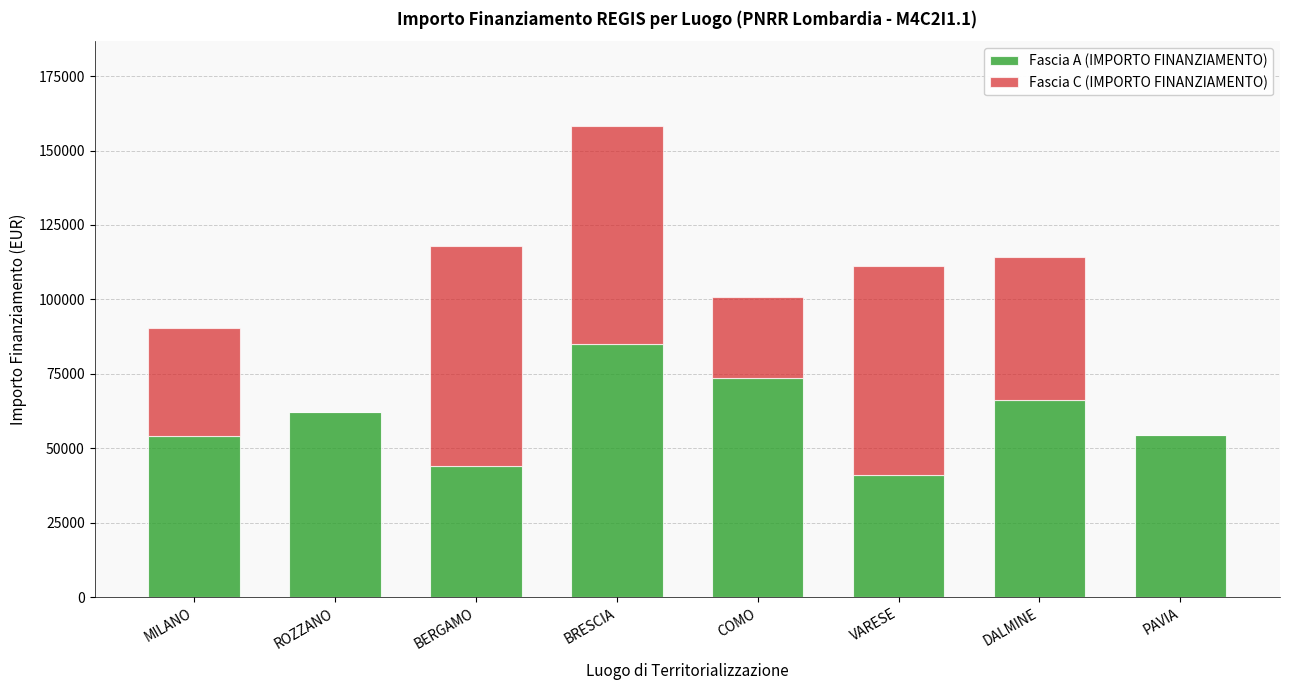

What is the total value across all series at VARESE?

111274.5